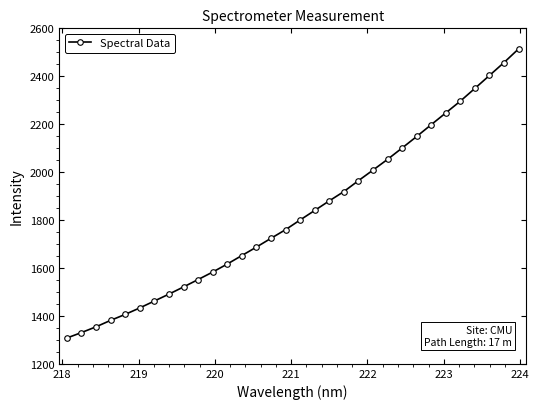

What is the minimum value shown in the chart?

1307.6